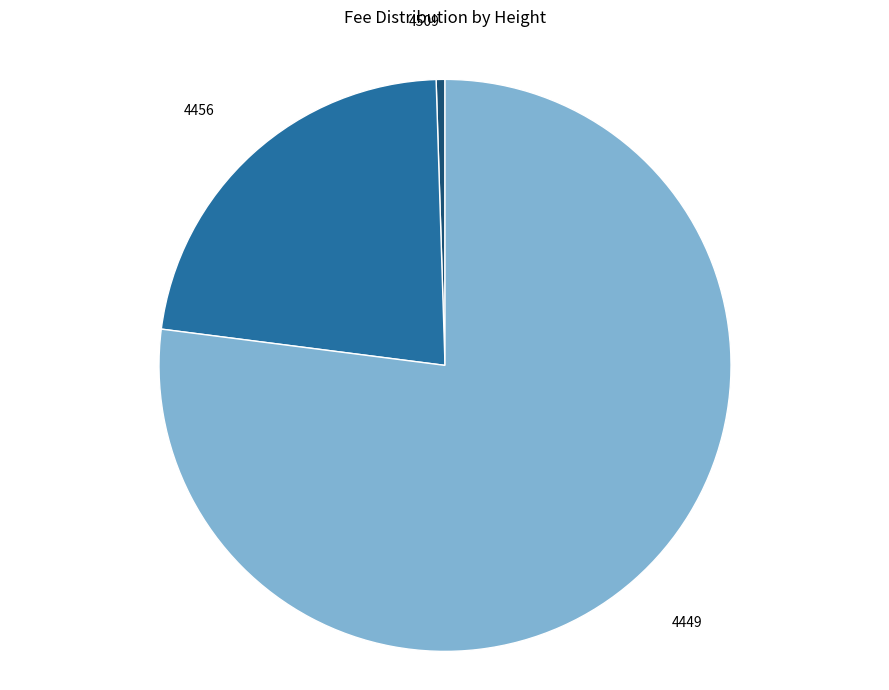

Which category has the biggest portion of the pie?

4449